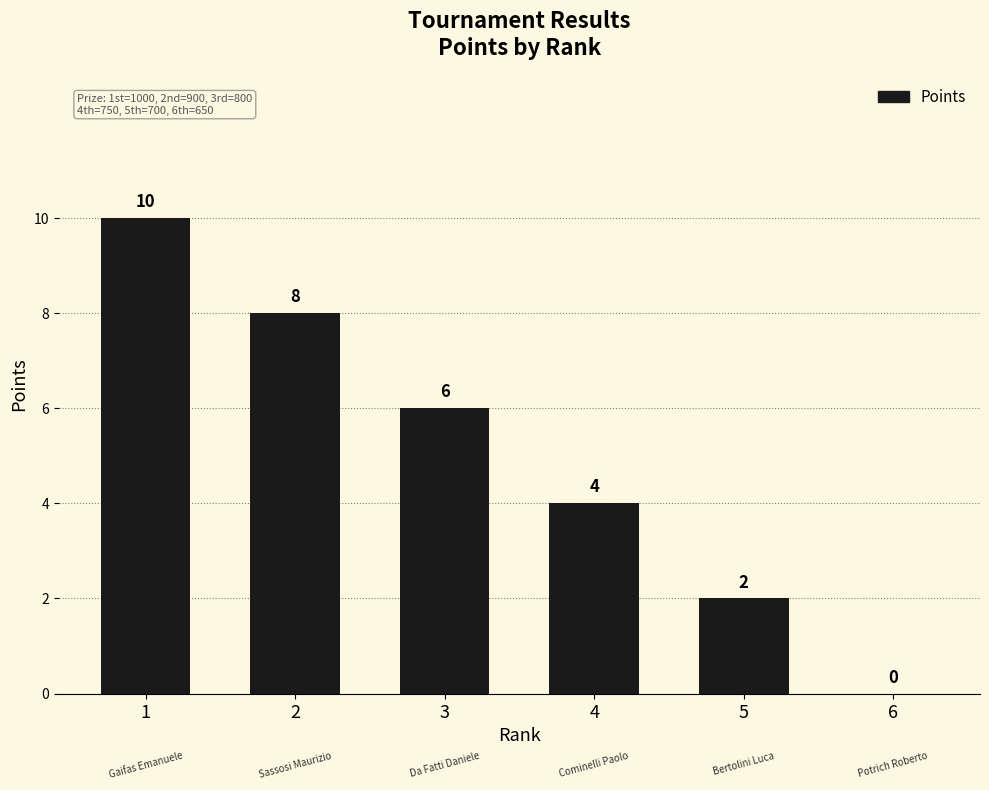

What is the greatest value displayed?

10